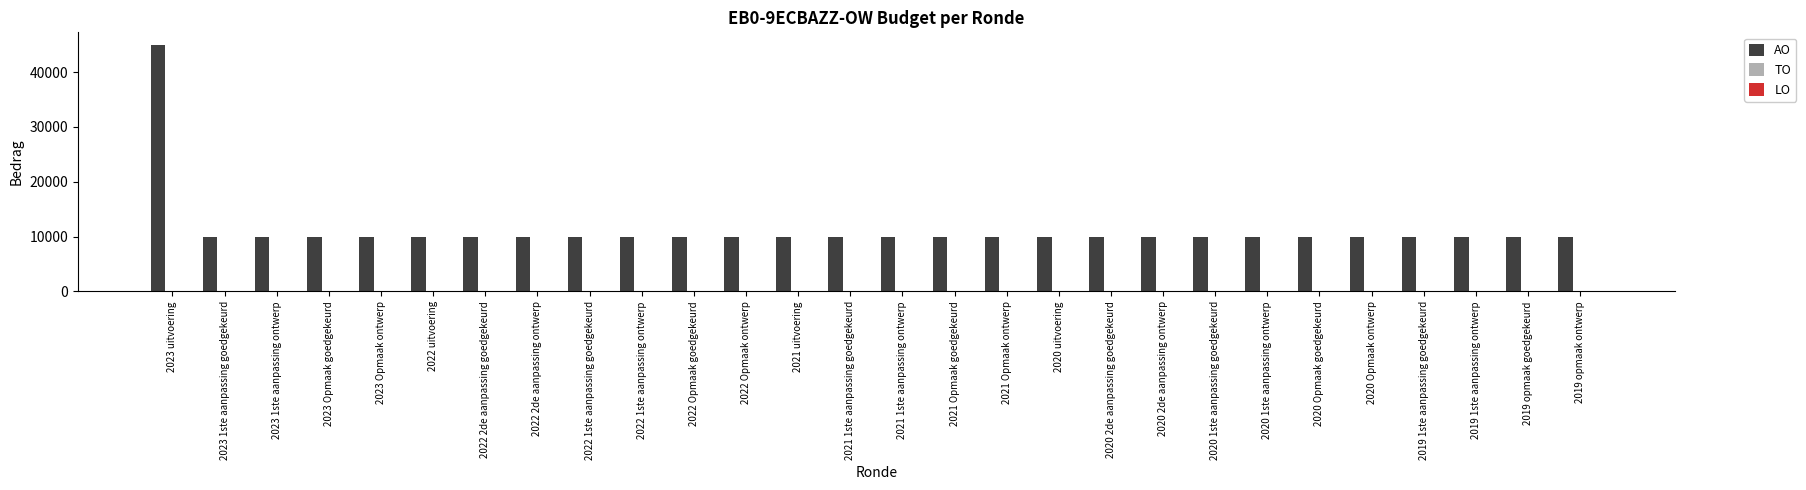

What is the value of the 25th bar from the left?

10000